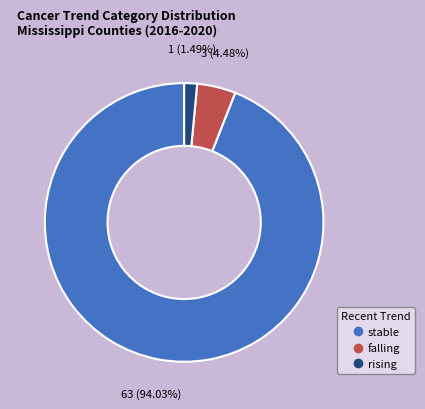

What portion of the pie excludes rising?

98.5%